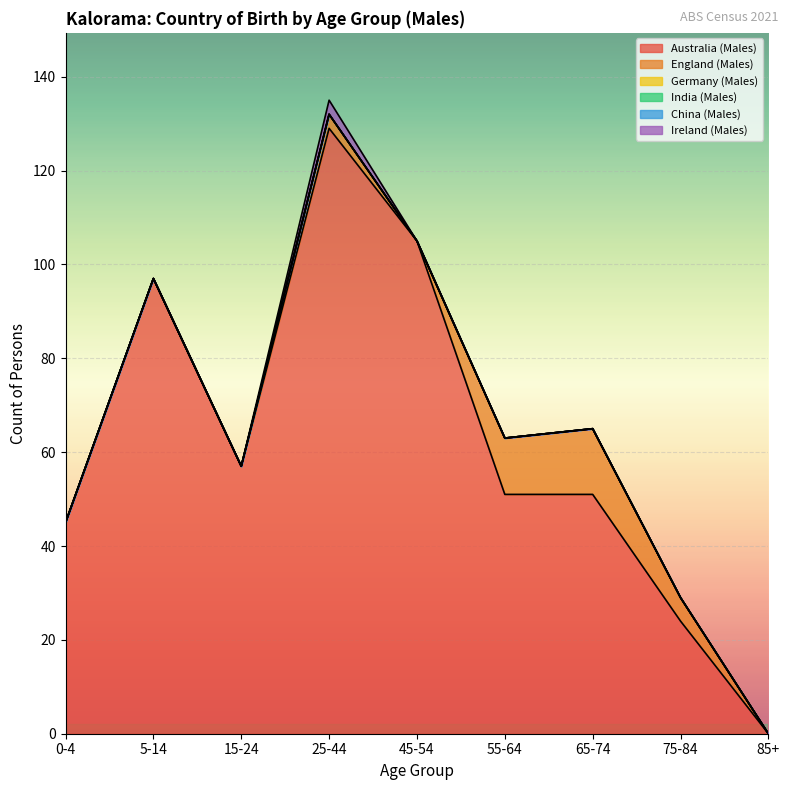

The value of China (Males) at 0-4 is 0. True or false?

True